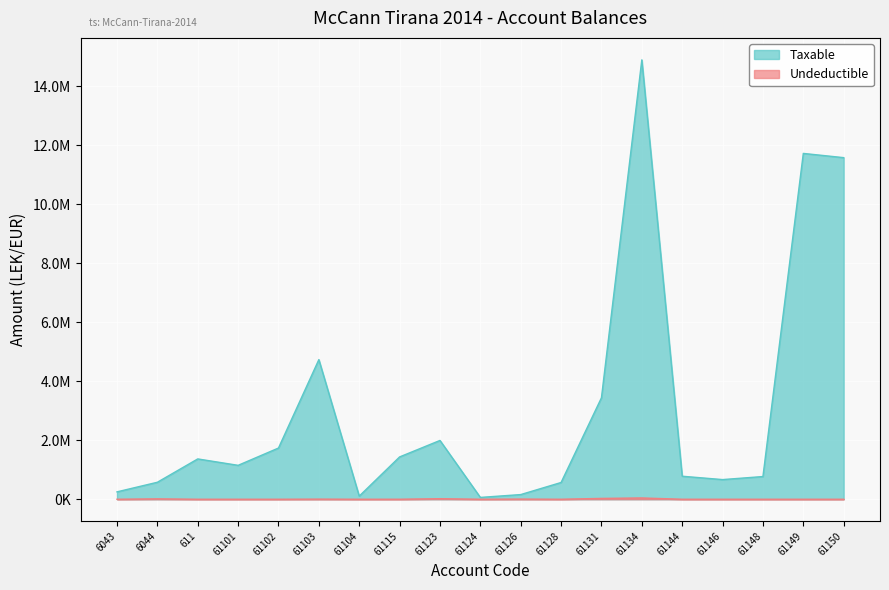

True or false: Taxable and Undeductible intersect in this chart.

False